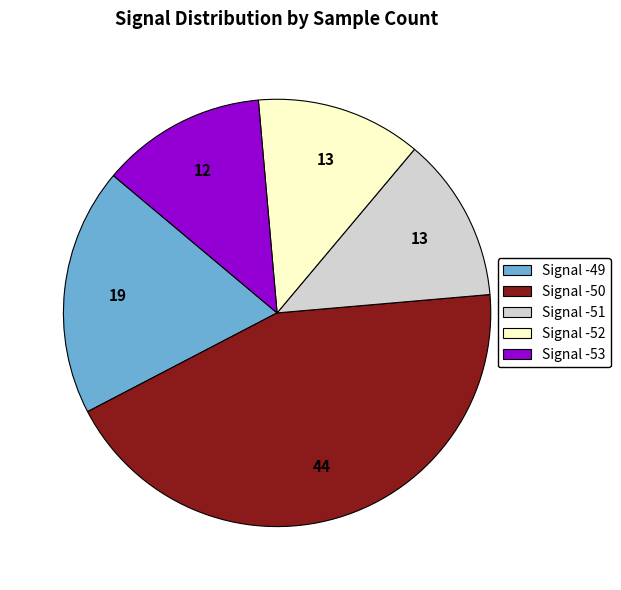

How many slices are in this pie chart?

5